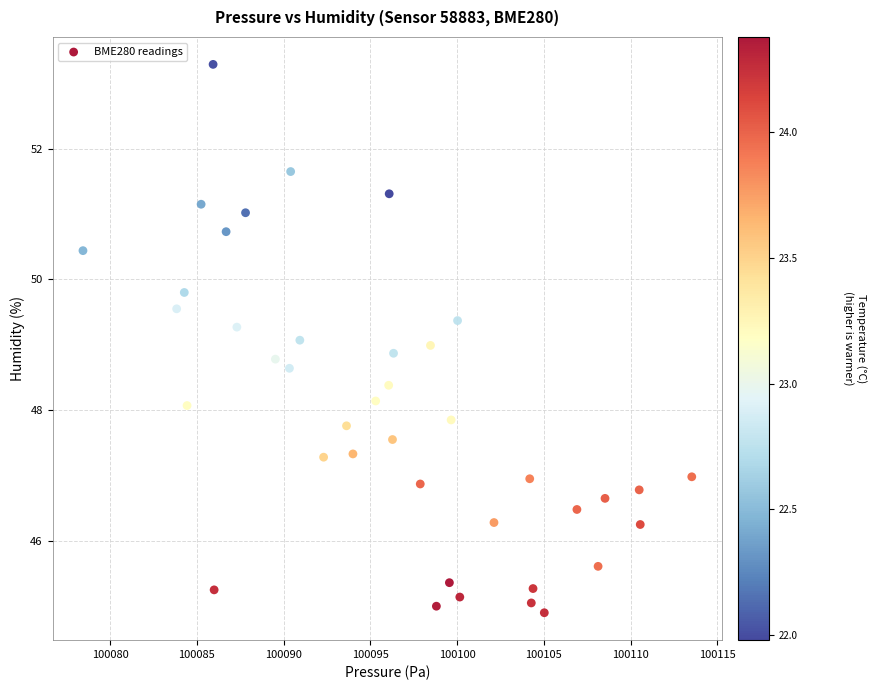

What is the range of Y values (max minus min)?

8.4